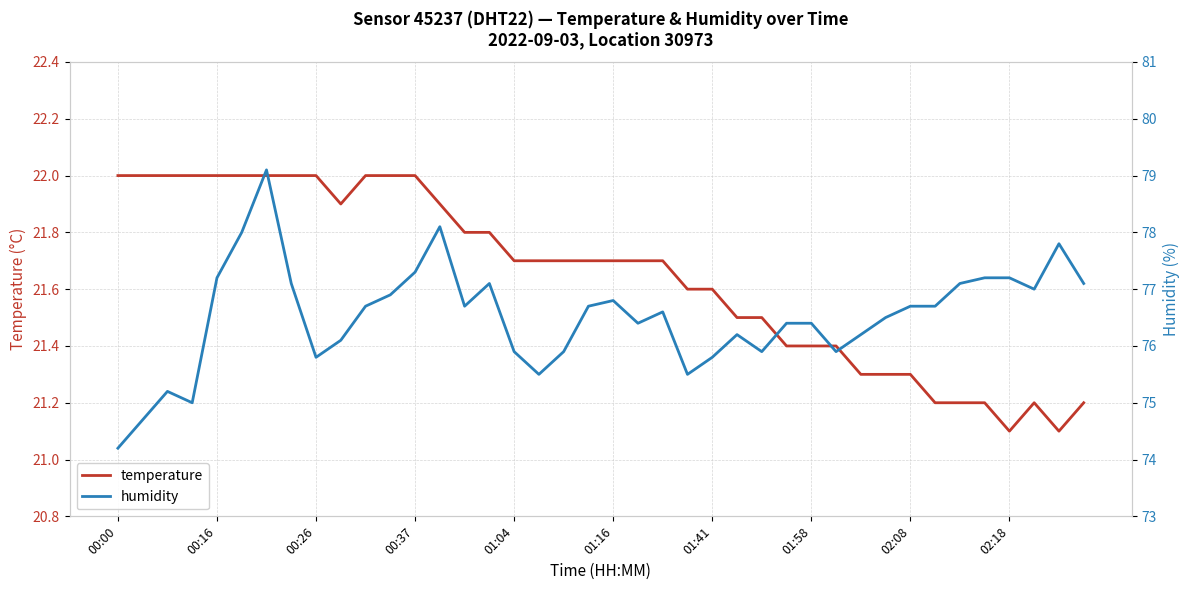

Is it true that temperature equals 21.3 at 02:08?

True